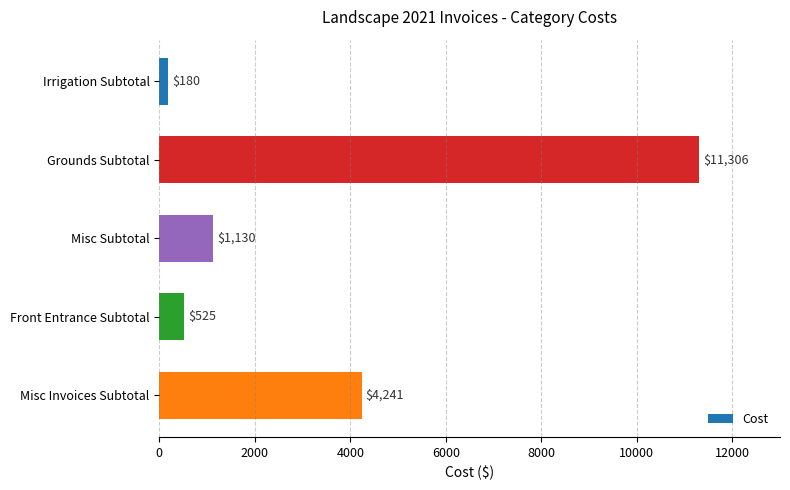

What is the sum of all values?

17382